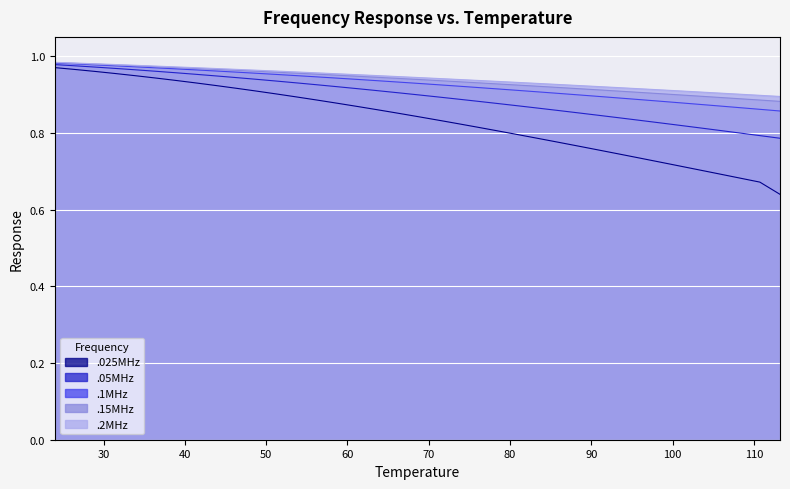

Reading left to right, what are all the values shown in this chart?

.025MHz: 1.0	1.0	1.0	1.0	0.9	0.9	0.9	0.9	0.9	0.9	0.9	0.9	0.9	0.9	0.9	0.9	0.9	0.9	0.9	0.8	0.8	0.8	0.8	0.8	0.8	0.8	0.8	0.8	0.8	0.8	0.7	0.7	0.7	0.7	0.7	0.7	0.7	0.7	0.7	0.6
.05MHz: 1.0	1.0	1.0	1.0	1.0	1.0	1.0	1.0	0.9	0.9	0.9	0.9	0.9	0.9	0.9	0.9	0.9	0.9	0.9	0.9	0.9	0.9	0.9	0.9	0.9	0.9	0.9	0.9	0.9	0.8	0.8	0.8	0.8	0.8	0.8	0.8	0.8	0.8	0.8	0.8
.1MHz: 1.0	1.0	1.0	1.0	1.0	1.0	1.0	1.0	1.0	1.0	1.0	1.0	1.0	0.9	0.9	0.9	0.9	0.9	0.9	0.9	0.9	0.9	0.9	0.9	0.9	0.9	0.9	0.9	0.9	0.9	0.9	0.9	0.9	0.9	0.9	0.9	0.9	0.9	0.9	0.9
.15MHz: 1.0	1.0	1.0	1.0	1.0	1.0	1.0	1.0	1.0	1.0	1.0	1.0	1.0	1.0	1.0	1.0	0.9	0.9	0.9	0.9	0.9	0.9	0.9	0.9	0.9	0.9	0.9	0.9	0.9	0.9	0.9	0.9	0.9	0.9	0.9	0.9	0.9	0.9	0.9	0.9
.2MHz: 1.0	1.0	1.0	1.0	1.0	1.0	1.0	1.0	1.0	1.0	1.0	1.0	1.0	1.0	1.0	1.0	1.0	0.9	0.9	0.9	0.9	0.9	0.9	0.9	0.9	0.9	0.9	0.9	0.9	0.9	0.9	0.9	0.9	0.9	0.9	0.9	0.9	0.9	0.9	0.9